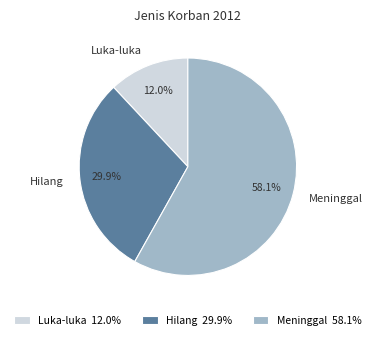

Which category has the smallest portion of the pie?

Luka-luka